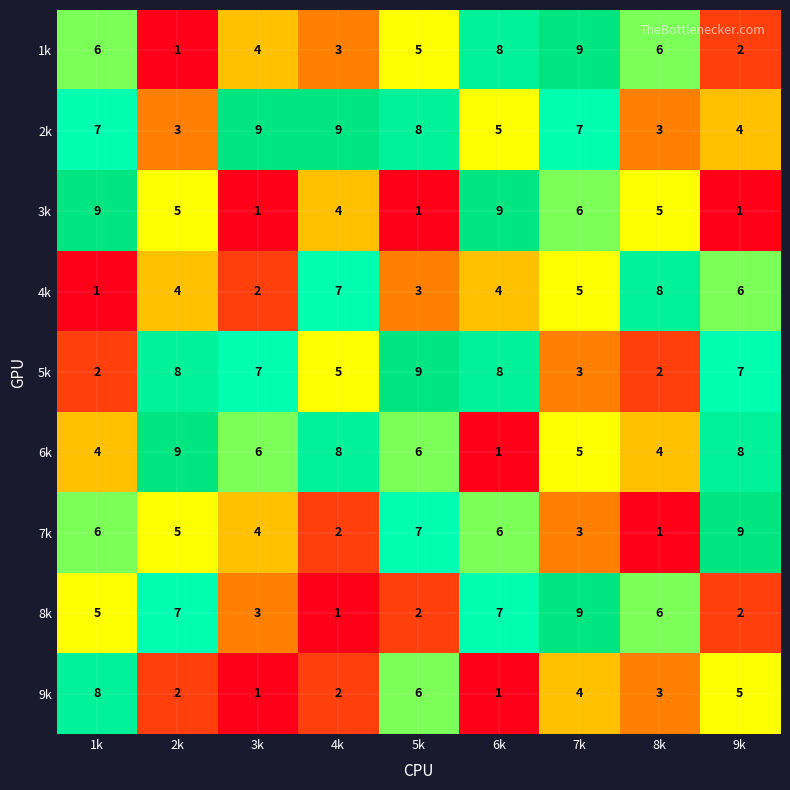

Count the 8k values in the range 2 to 7.

7